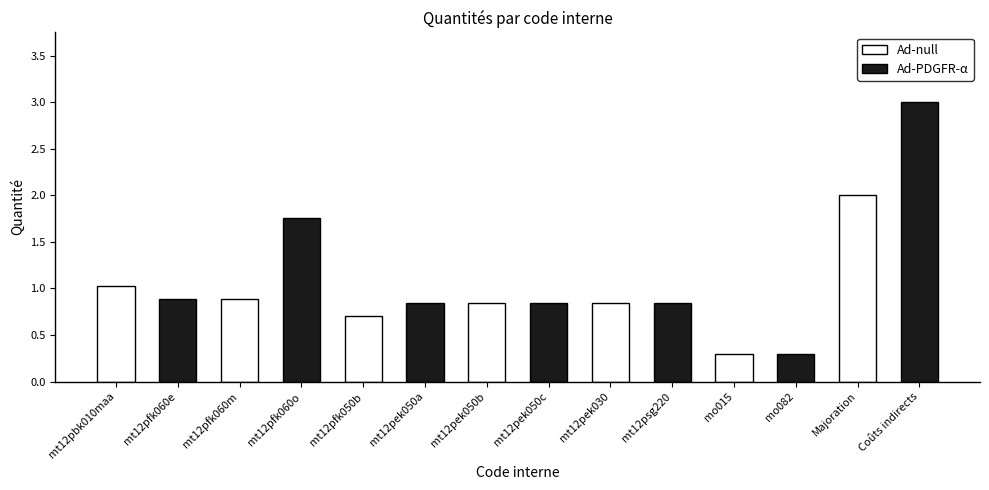

What is the smallest value displayed?

0.3